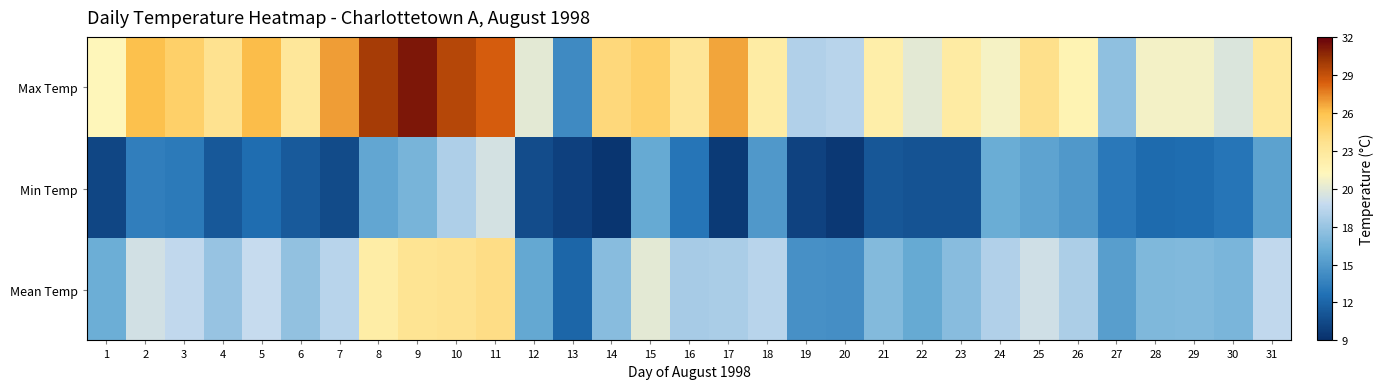

Reading left to right, what are all the values shown in this chart?

Max Temp: 1=21.7	2=26.3	3=25.3	4=24.0	5=26.4	6=23.4	7=27.1	8=30.0	9=31.2	10=29.5	11=28.6	12=20.5	13=13.9	14=24.7	15=25.3	16=23.6	17=26.9	18=22.9	19=18.6	20=18.8	21=22.6	22=20.5	23=23.0	24=21.3	25=24.1	26=22.1	27=17.3	28=21.2	29=21.2	30=20.2	31=23.2
Min Temp: 1=10.2	2=13.3	3=13.0	4=11.2	5=12.3	6=11.3	7=10.5	8=15.5	9=16.4	10=18.5	11=19.9	12=10.6	13=9.9	14=9.3	15=15.7	16=12.7	17=9.6	18=14.7	19=10.0	20=9.5	21=11.1	22=10.9	23=10.9	24=15.9	25=15.3	26=14.7	27=12.9	28=12.2	29=12.3	30=12.7	31=15.2
Mean Temp: 1=16.0	2=19.8	3=19.2	4=17.6	5=19.4	6=17.4	7=18.8	8=22.8	9=23.8	10=24.0	11=24.3	12=15.6	13=11.9	14=17.0	15=20.5	16=18.2	17=18.3	18=18.8	19=14.3	20=14.2	21=16.9	22=15.7	23=17.0	24=18.6	25=19.7	26=18.4	27=15.1	28=16.7	29=16.8	30=16.5	31=19.2